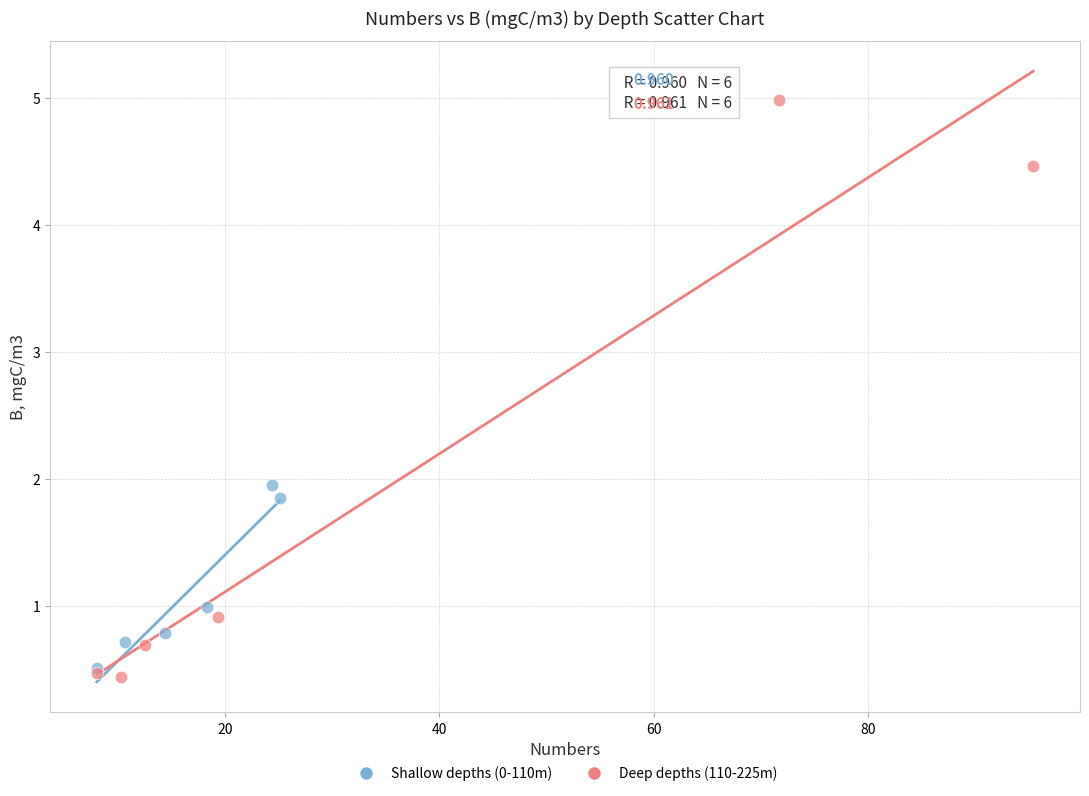

What are all the series names shown in the legend?

Shallow depths (0-110m), Deep depths (110-225m)